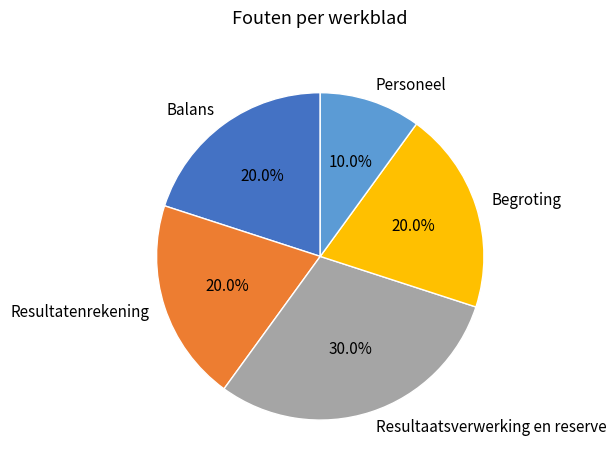

Does Resultaatsverwerking en reserve represent more than half of the total?

No